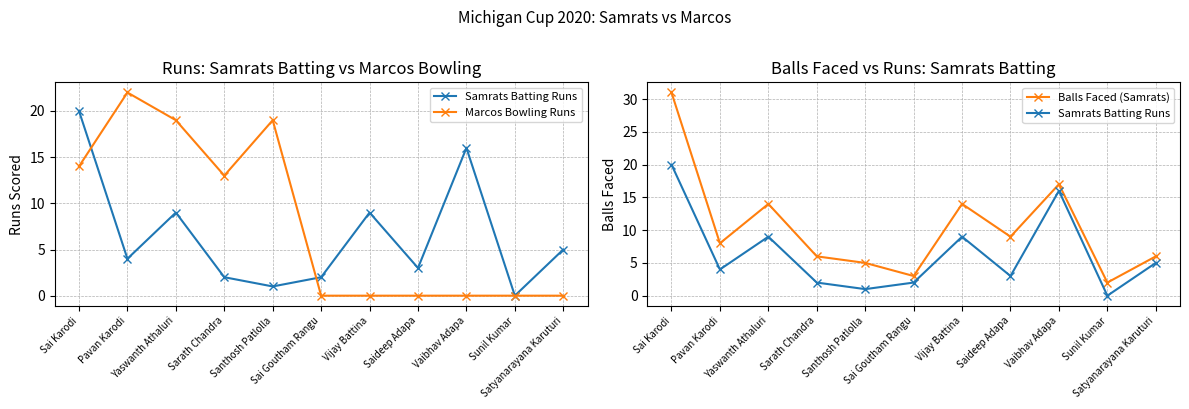

What are all the series names shown in the legend?

Samrats Batting Runs, Marcos Bowling Runs, Balls Faced (Samrats)